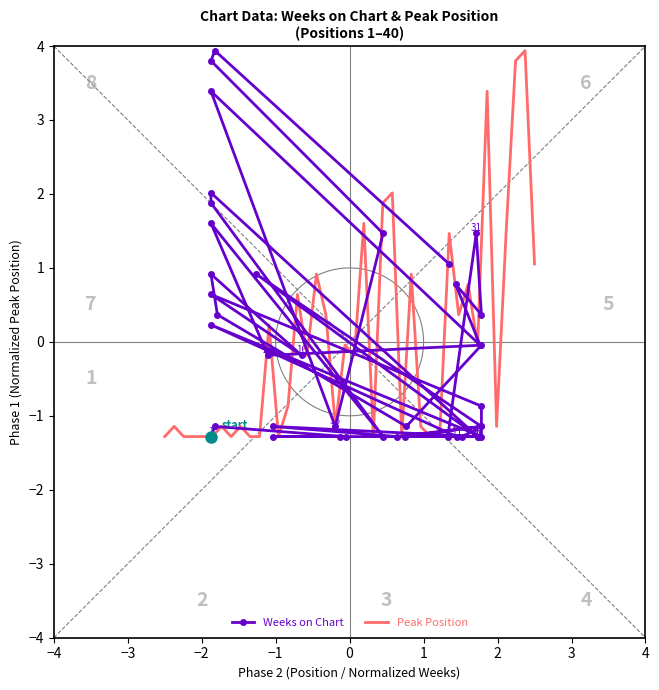

In Weeks on Chart, how many points are lower than both neighbors (excluding endpoints)?

10